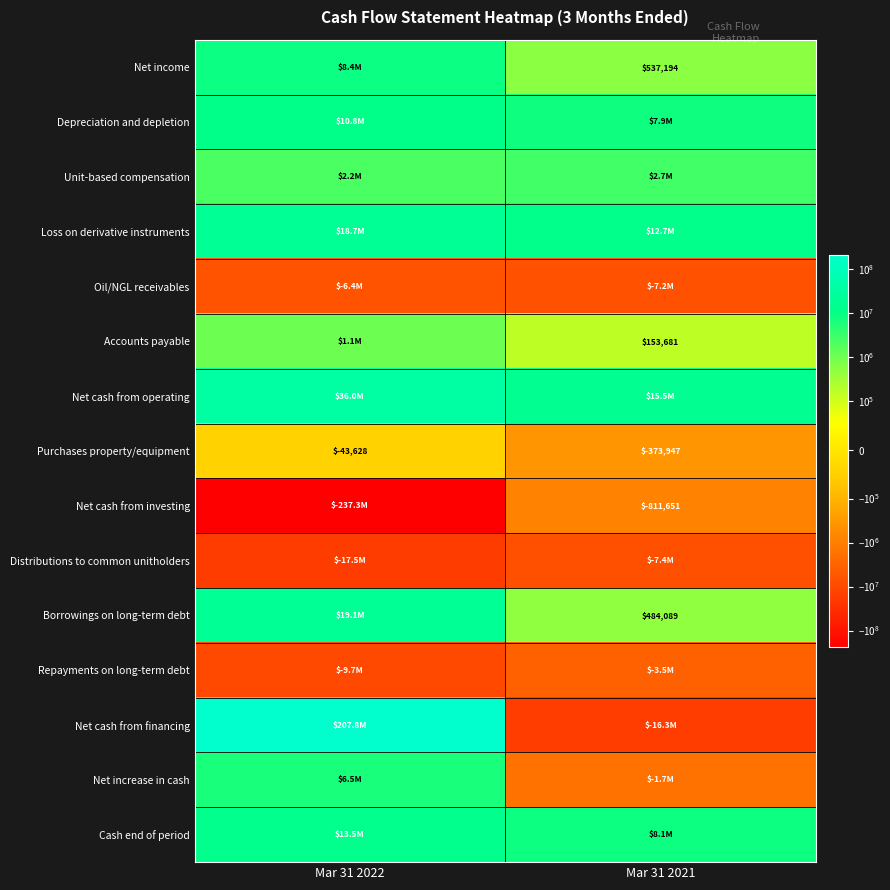

At which category is the sum across all series the highest?

Mar 31 2022